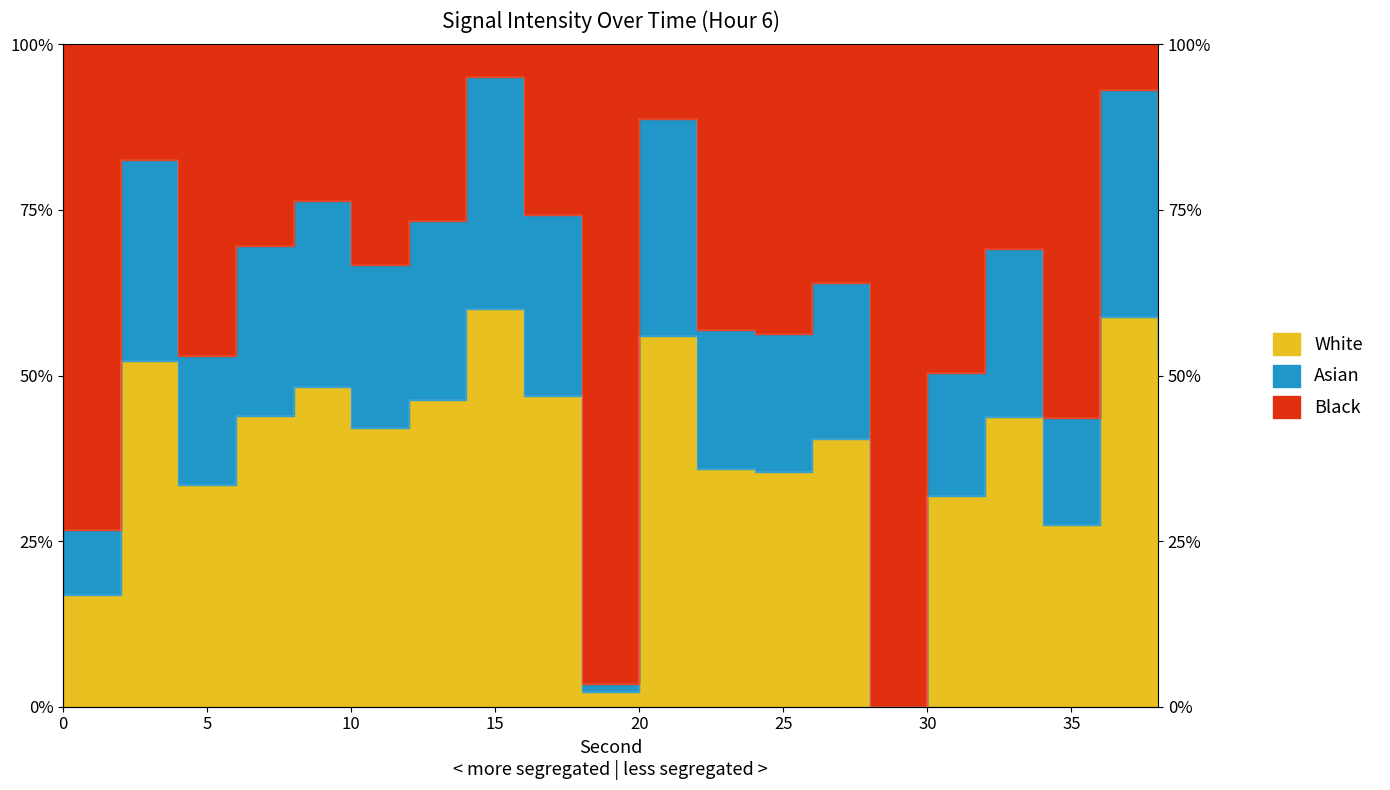

Reading left to right, extract all data points from this chart.

26.7	82.6	53.0	69.6	76.4	66.6	73.3	95.0	74.2	3.5	88.7	56.9	56.2	64.0	0.0	50.4	69.2	43.5	93.1	82.5